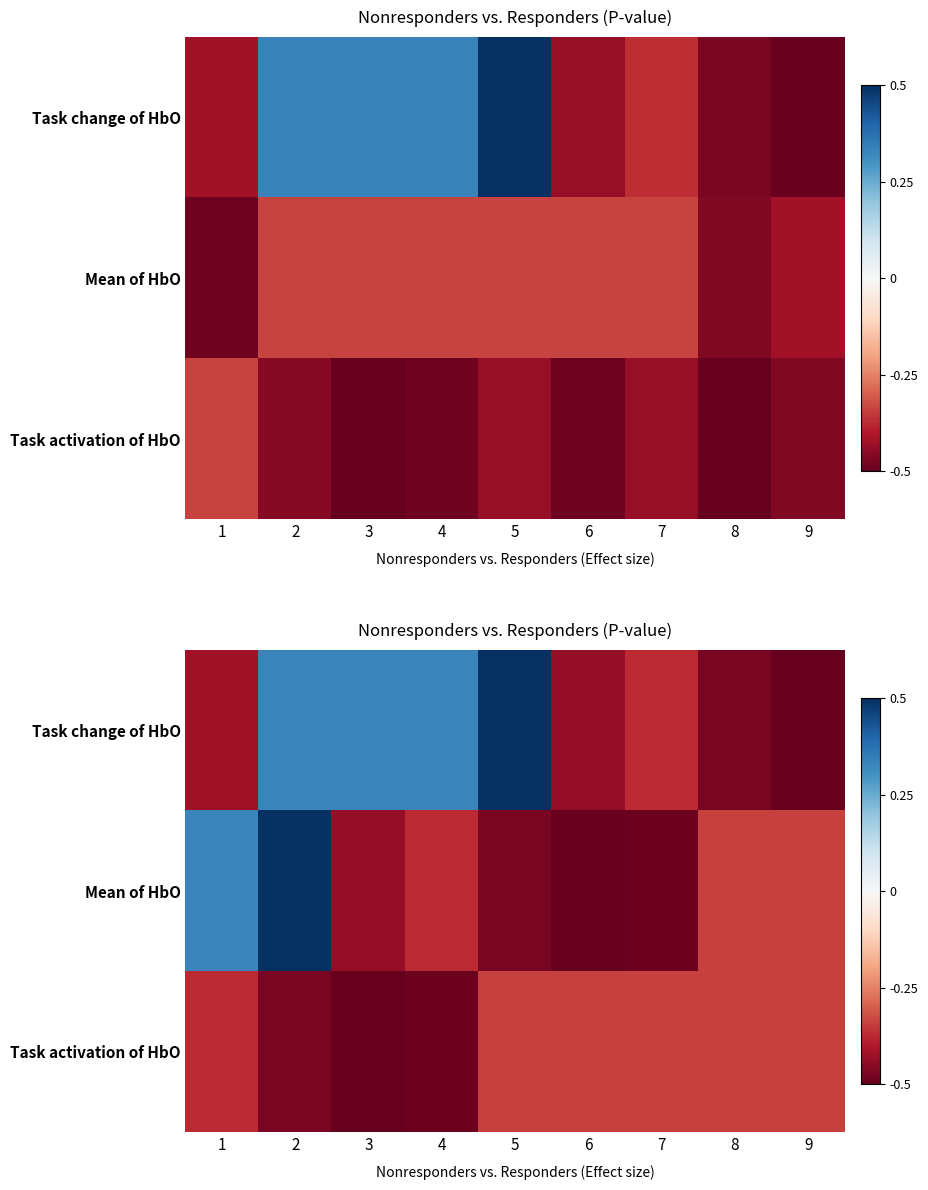

What is the maximum value shown in the chart?

0.5